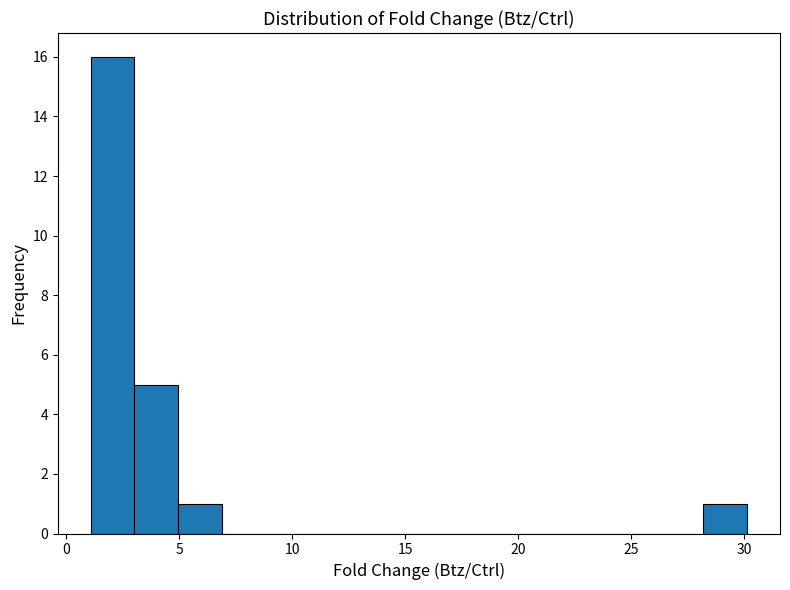

Read against the x-axis, roughly where is the centre of the tallest bar?

2.0